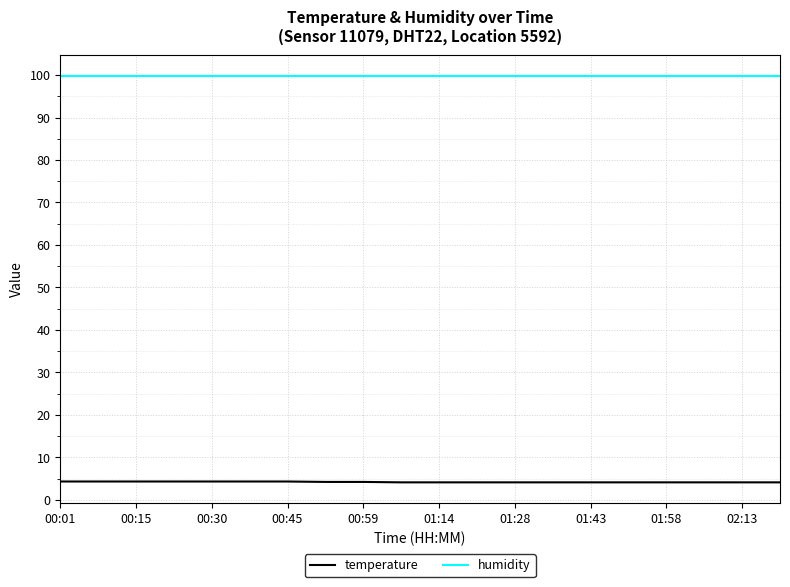

List the series in order of their peak value, highest first.

humidity, temperature